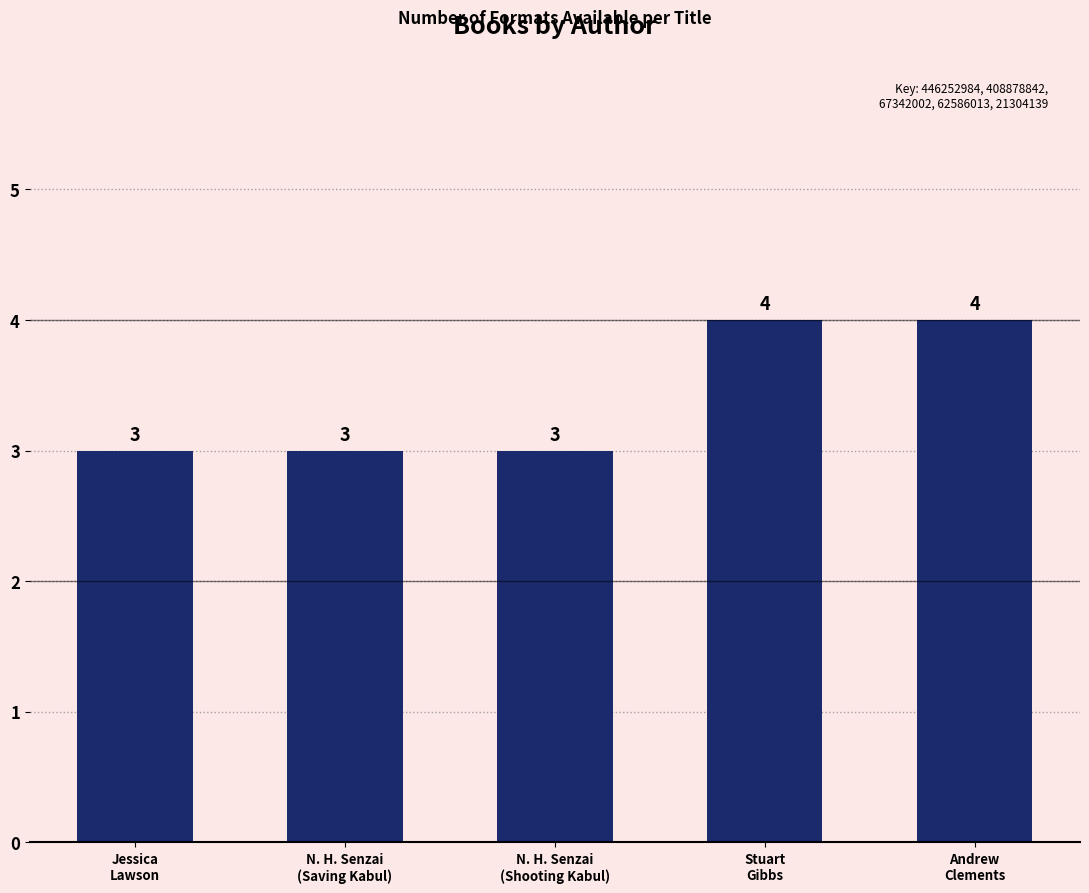

Between Andrew
Clements and N. H. Senzai
(Saving Kabul), which is larger?

Andrew
Clements